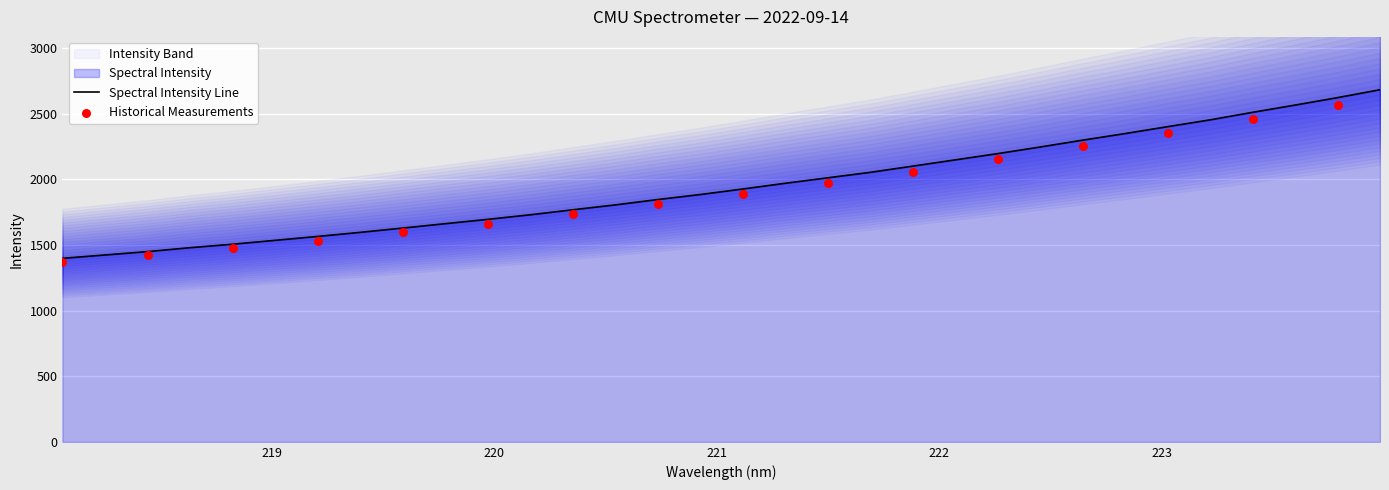

Approximately how many times larger is the value at 222.8355 compared to 220.9264?

1.2